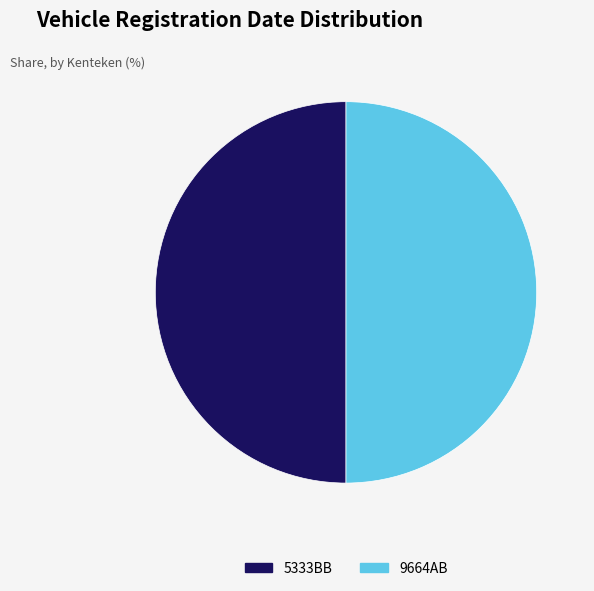

Approximately how many times larger is the value at 5333BB compared to 9664AB?

1.0